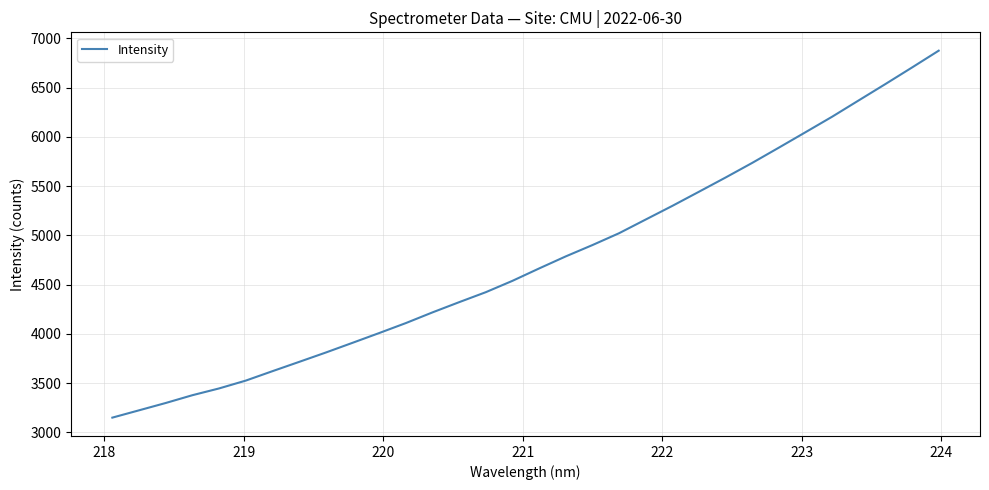

What is the greatest value displayed?

6874.4